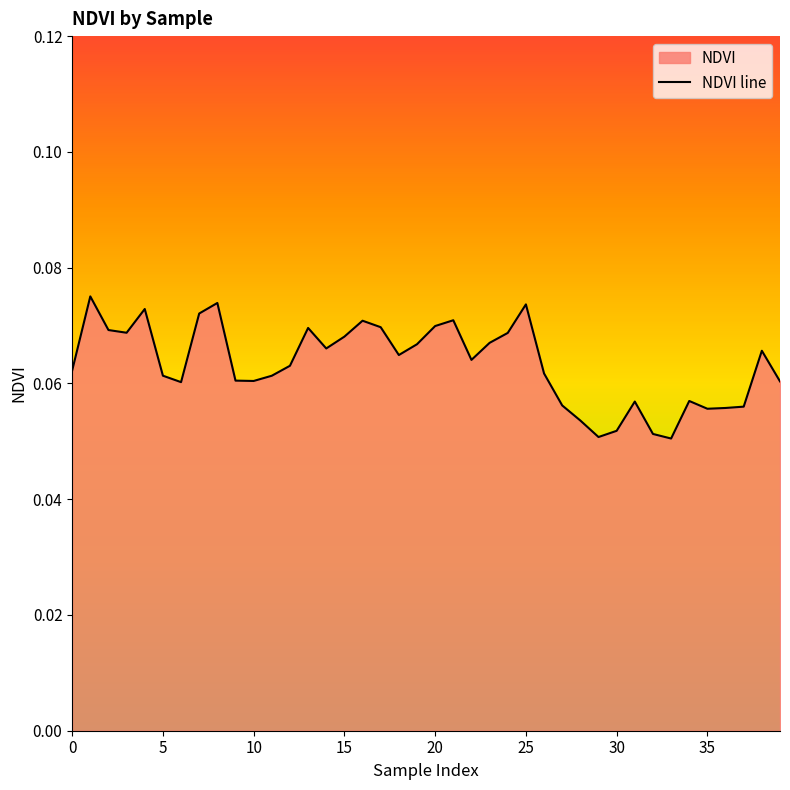

True or false: the data has more than 2 interior local peaks.

True